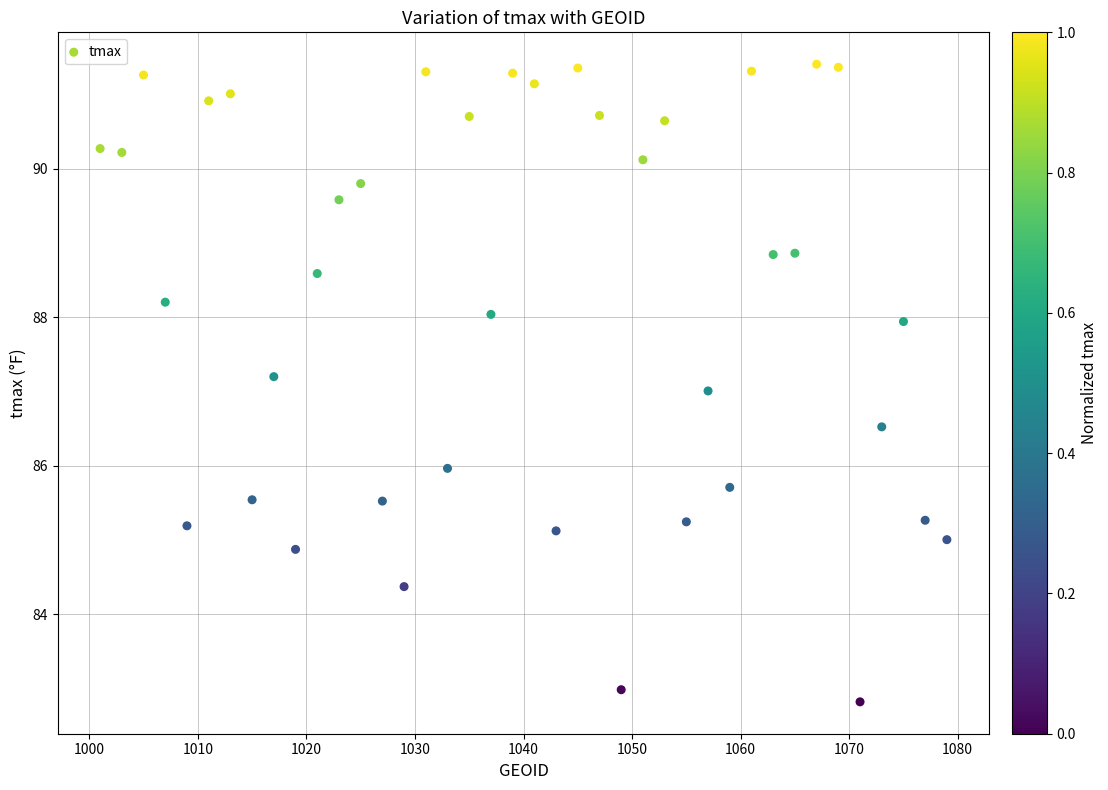

What is the range of Y values (max minus min)?

8.6